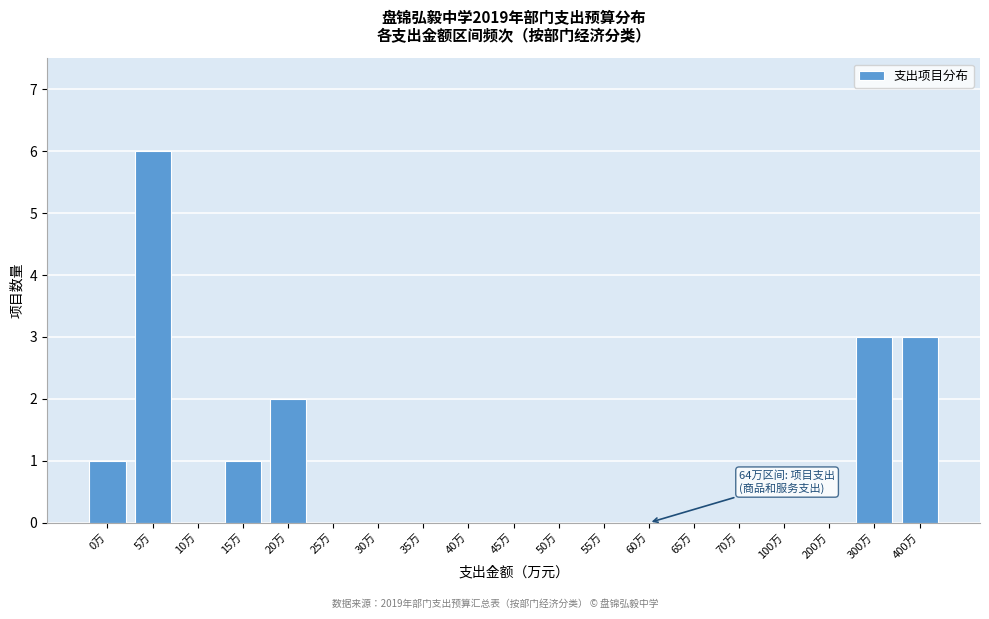

Reading left to right, extract all data points from this chart.

0万=1	5万=6	10万=0	15万=1	20万=2	25万=0	30万=0	35万=0	40万=0	45万=0	50万=0	55万=0	60万=0	65万=0	70万=0	100万=0	200万=0	300万=3	400万=3